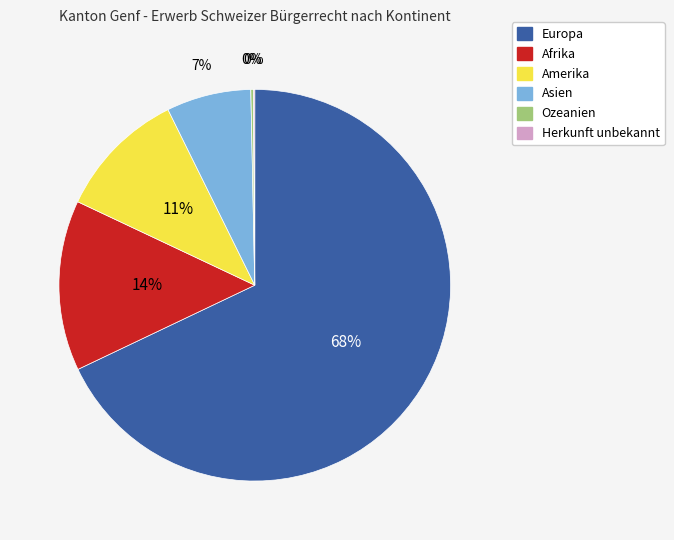

To the nearest percent, what percentage of the pie is Amerika?

11%